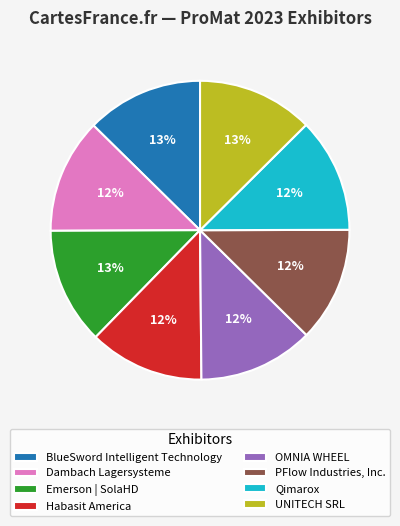

Count the number of slices in the pie.

8